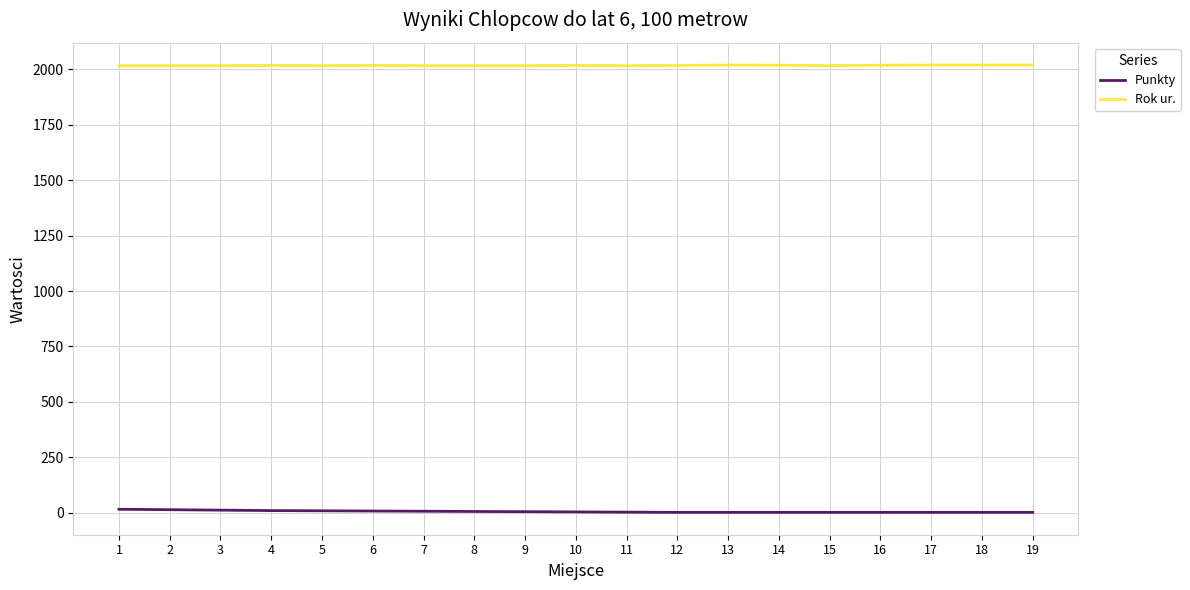

Does the chart display data point markers on the line(s)?

No